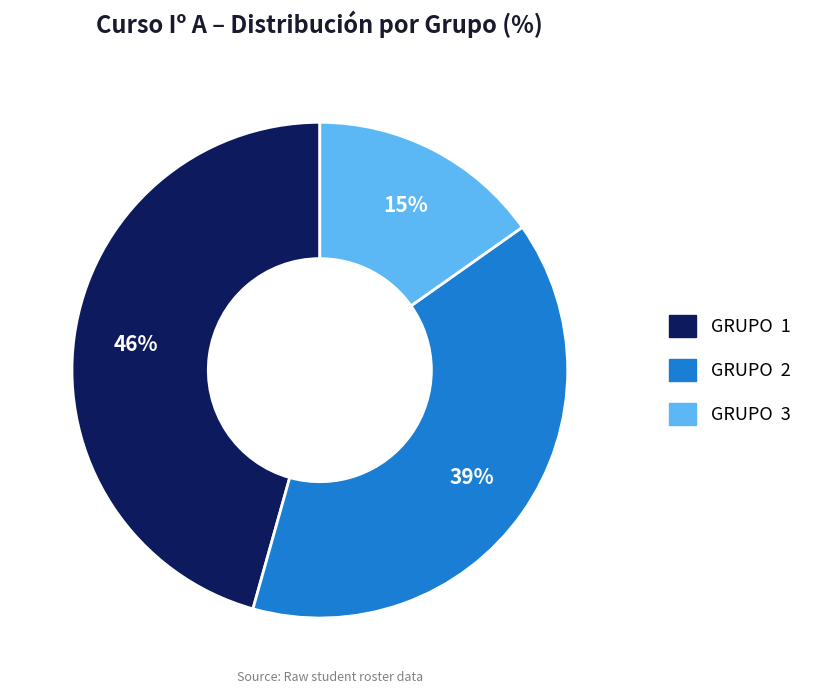

Count the number of slices in the pie.

3